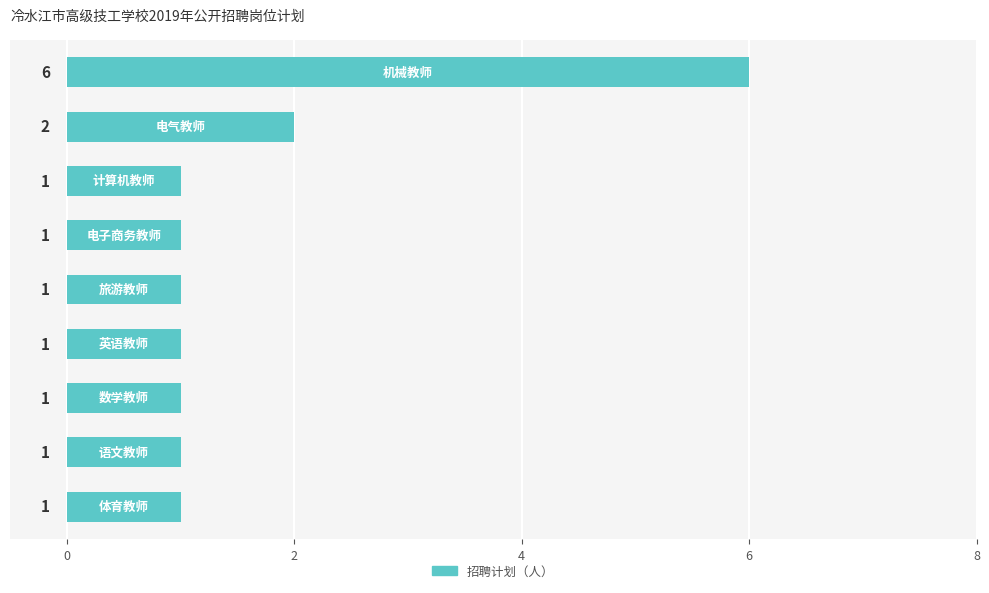

What is the value of the 9th bar from the top?

1